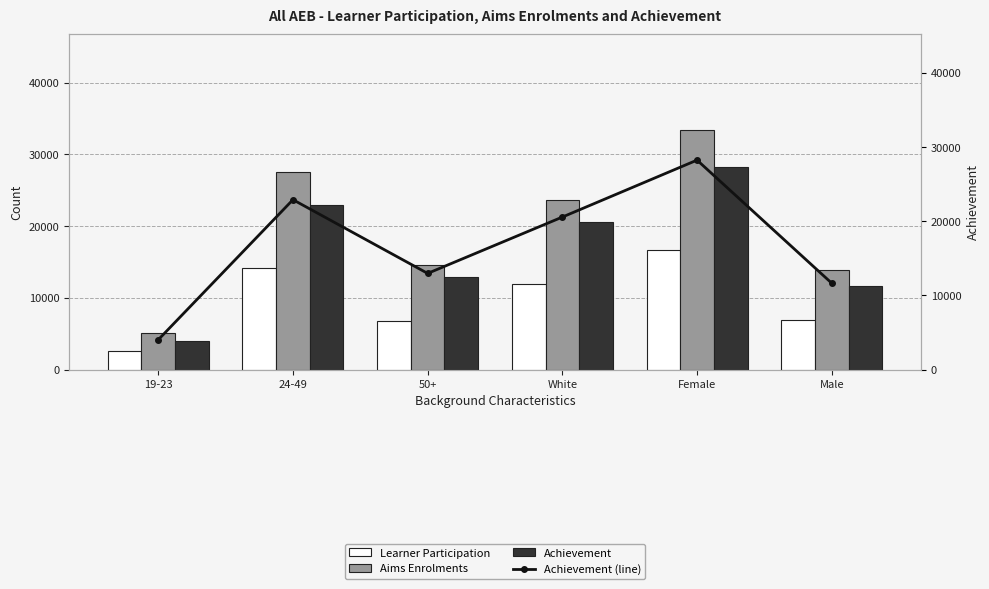

Does the chart contain any negative values?

No